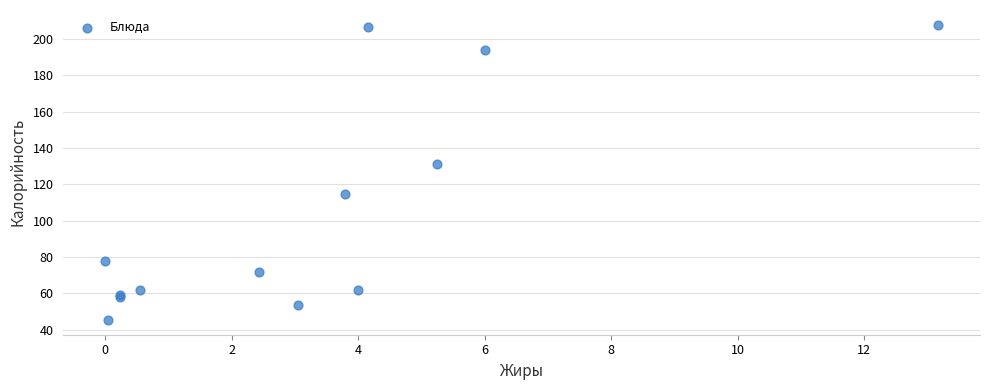

What Y value in the scatter plot is closest to 126?

131.3